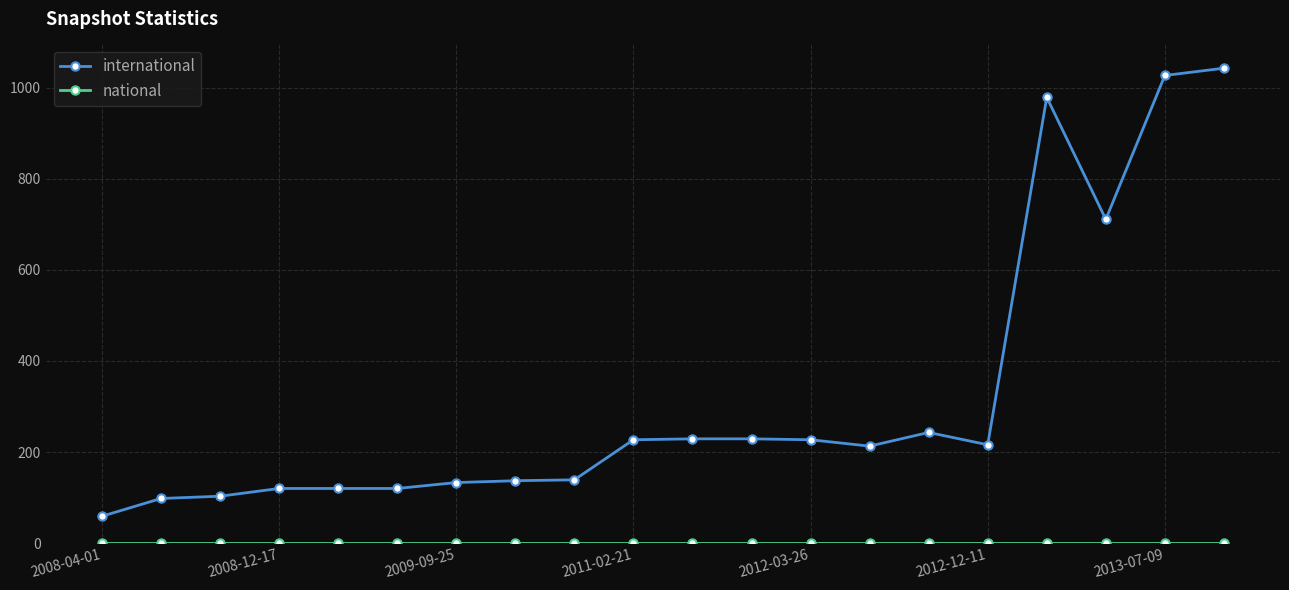

At how many categories does at least one series exceed 861?

3